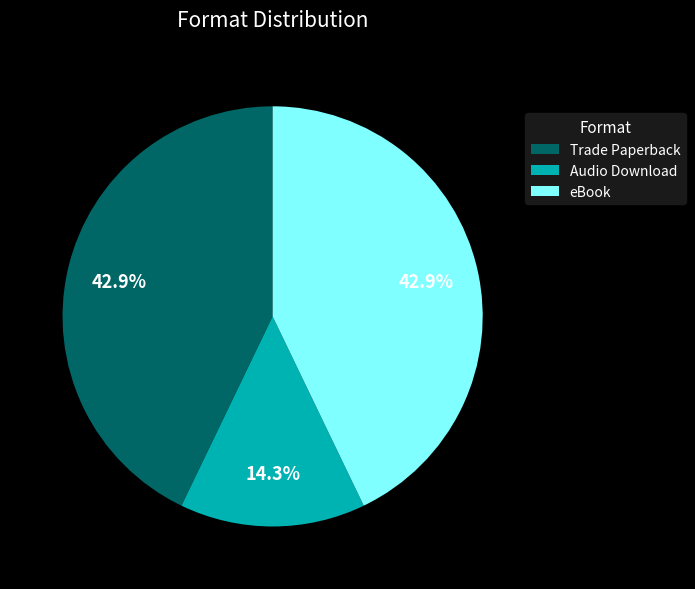

To the nearest percent, what is the difference between the largest and smallest slice percentages?

29%